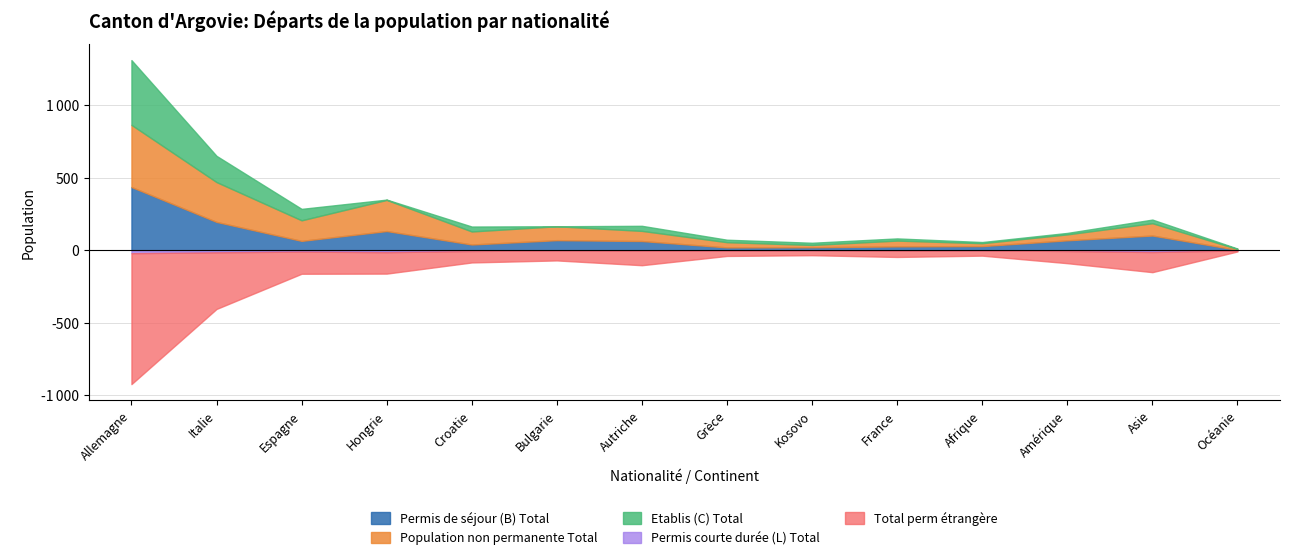

At which category does Permis de séjour (B) Total reach its first local peak?

Hongrie